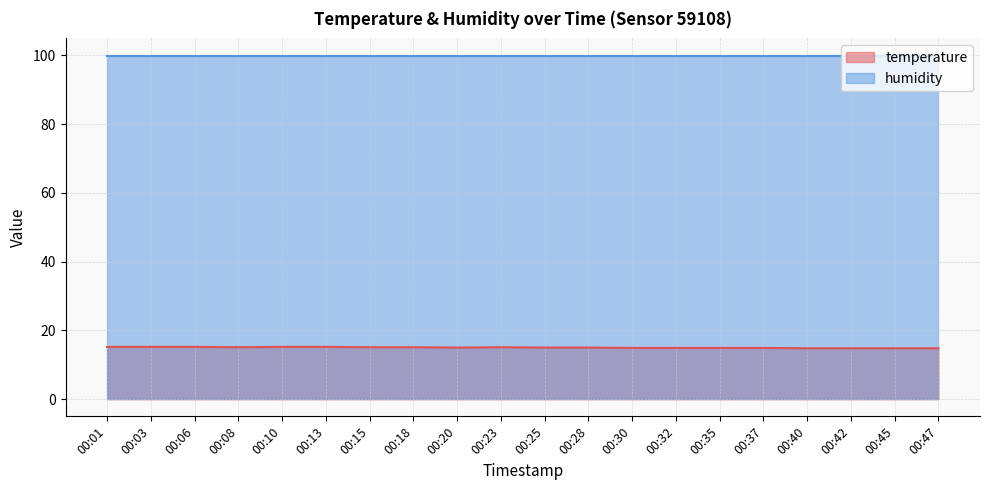

Rank the categories by value from lowest to highest.

00:40, 00:42, 00:45, 00:47, 00:30, 00:32, 00:35, 00:37, 00:20, 00:25, 00:28, 00:08, 00:15, 00:18, 00:23, 00:01, 00:03, 00:06, 00:10, 00:13